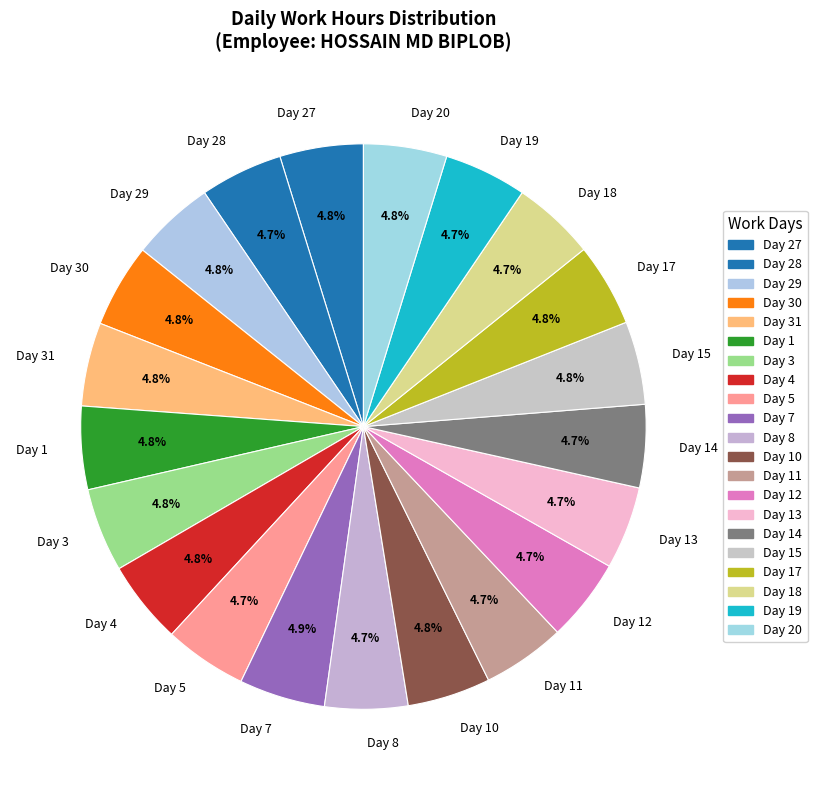

How much of the chart is everything except Day 20?

95.2%